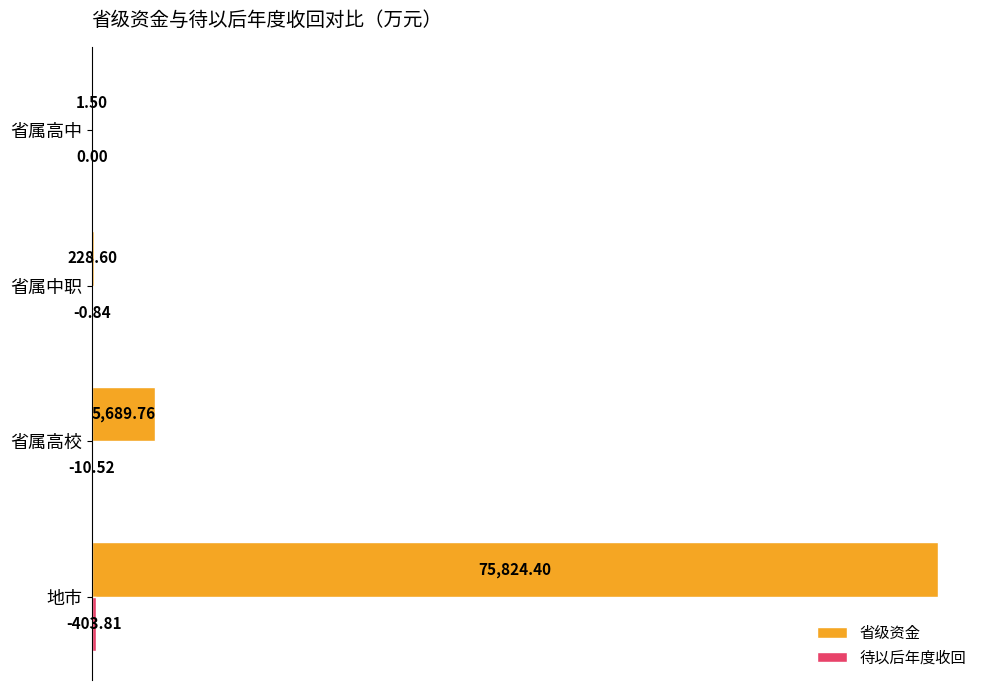

At which label is 省级资金 closest to 37912?

省属高校